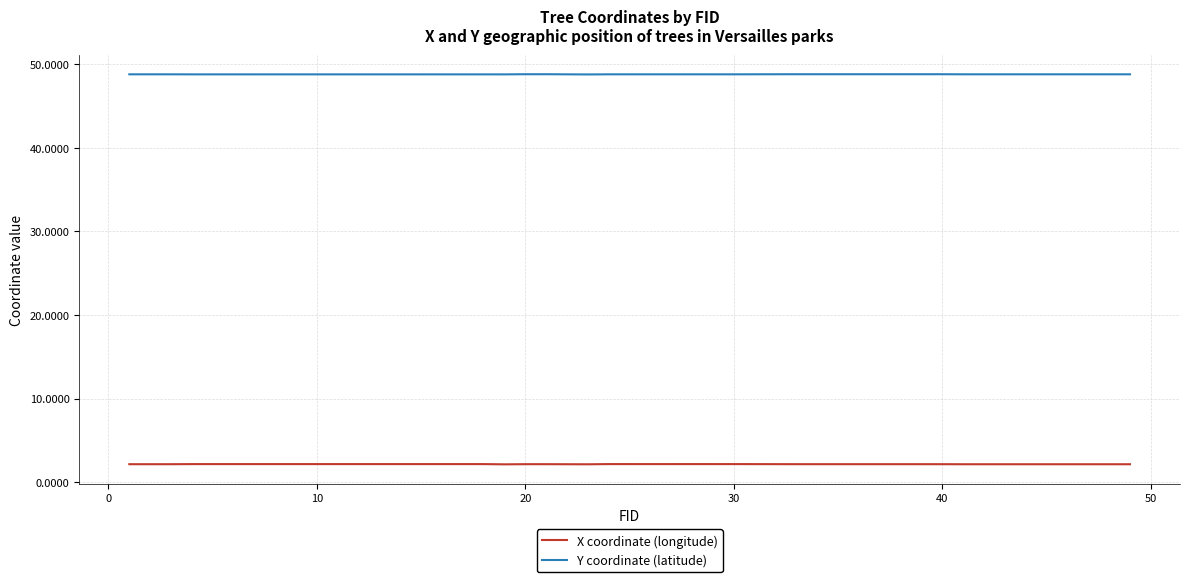

Which series has the largest total across all categories?

Y coordinate (latitude)